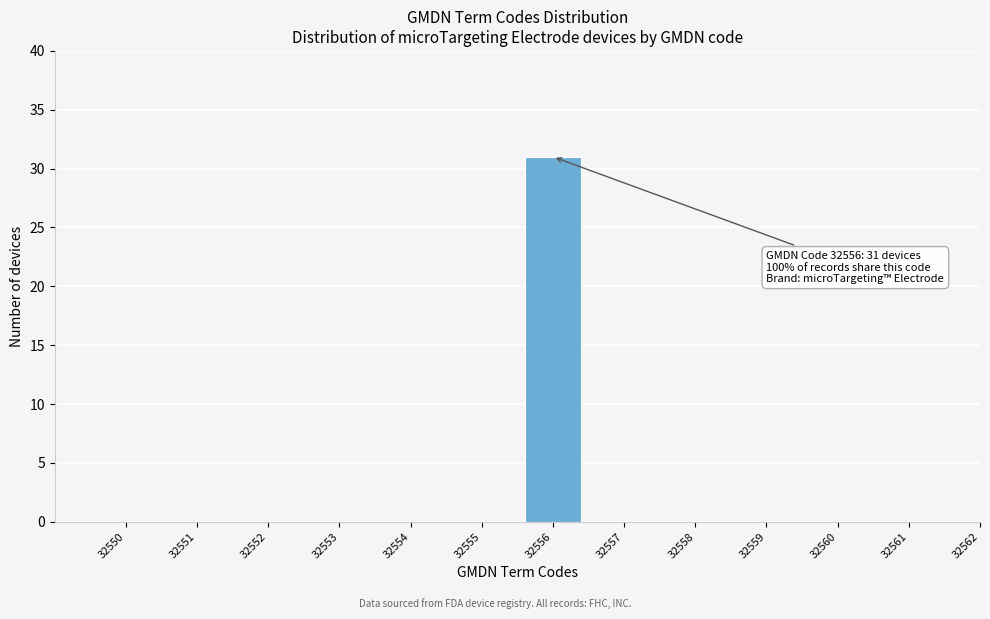

Reading right to left, list all the values displayed in this chart.

32562=0	32561=0	32560=0	32559=0	32558=0	32557=0	32556=31	32555=0	32554=0	32553=0	32552=0	32551=0	32550=0